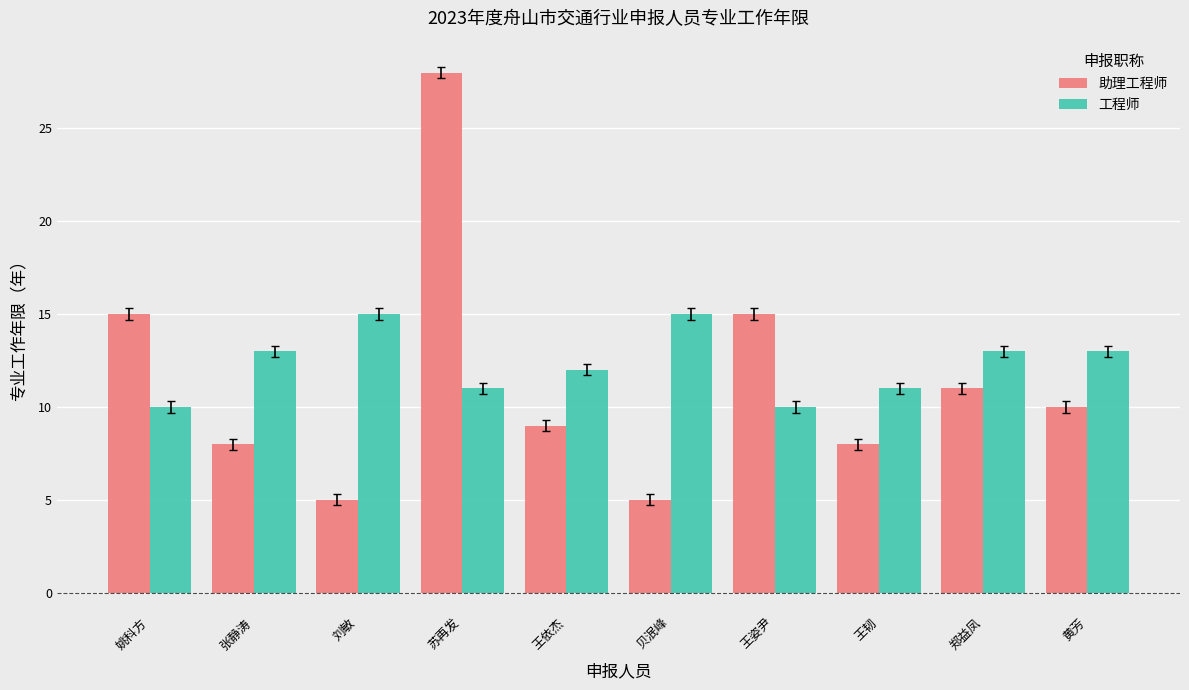

How many values in the 助理工程师 series are below 10?

5